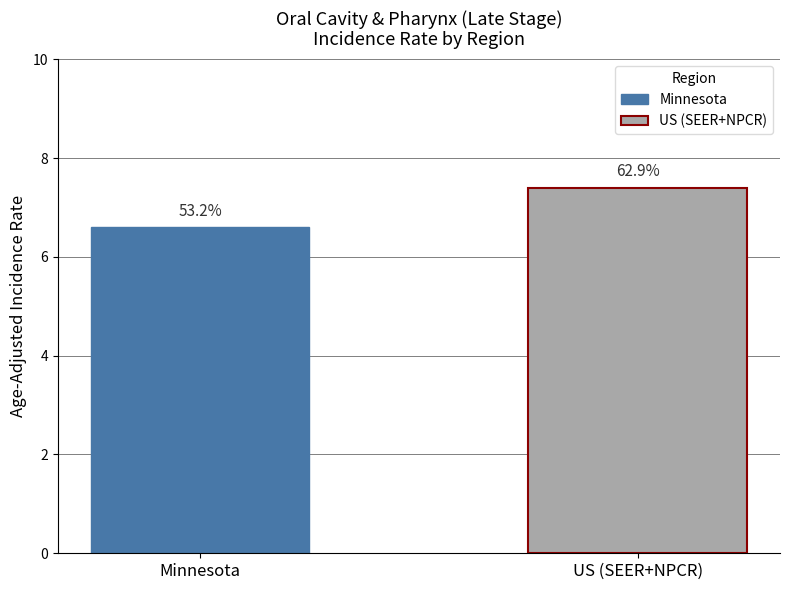

Reading left to right, list all the values displayed in this chart.

6.6	7.4